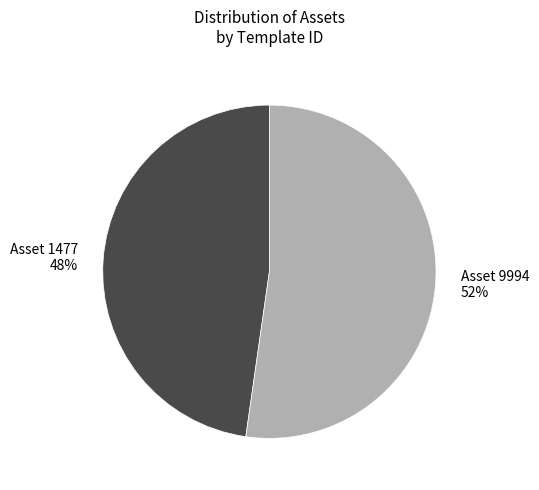

To the nearest percent, what is the average slice percentage?

50%